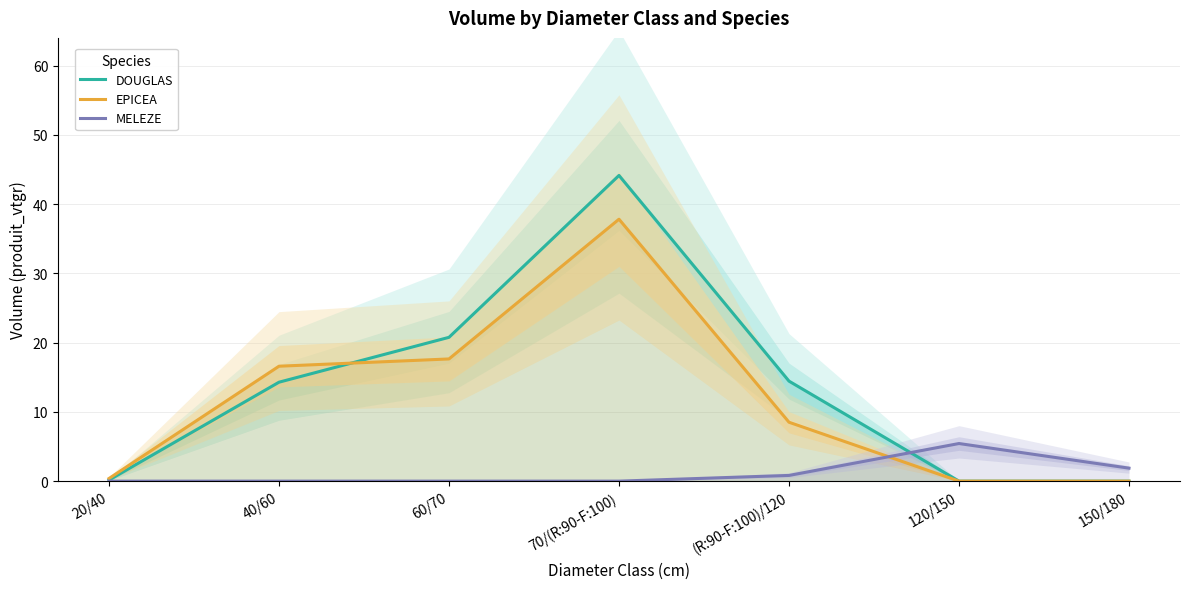

Which has a higher value, 40/60 or 20/40?

40/60